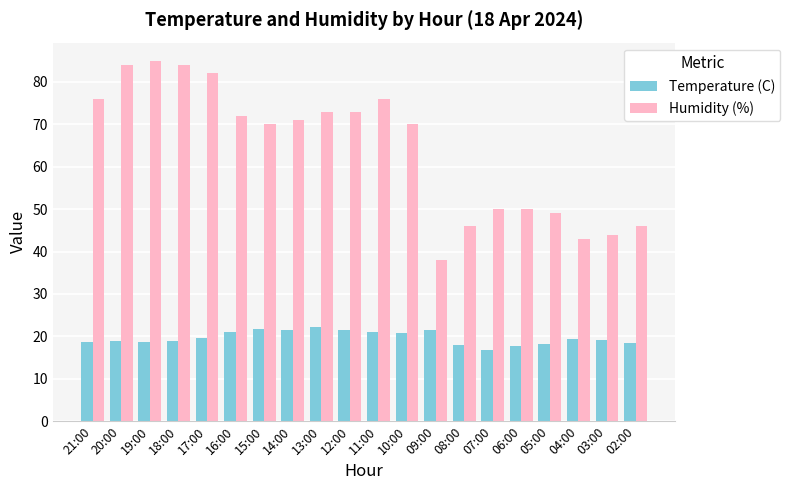

The Temperature (C) series shows 11.0 at 18:00. True or false?

False